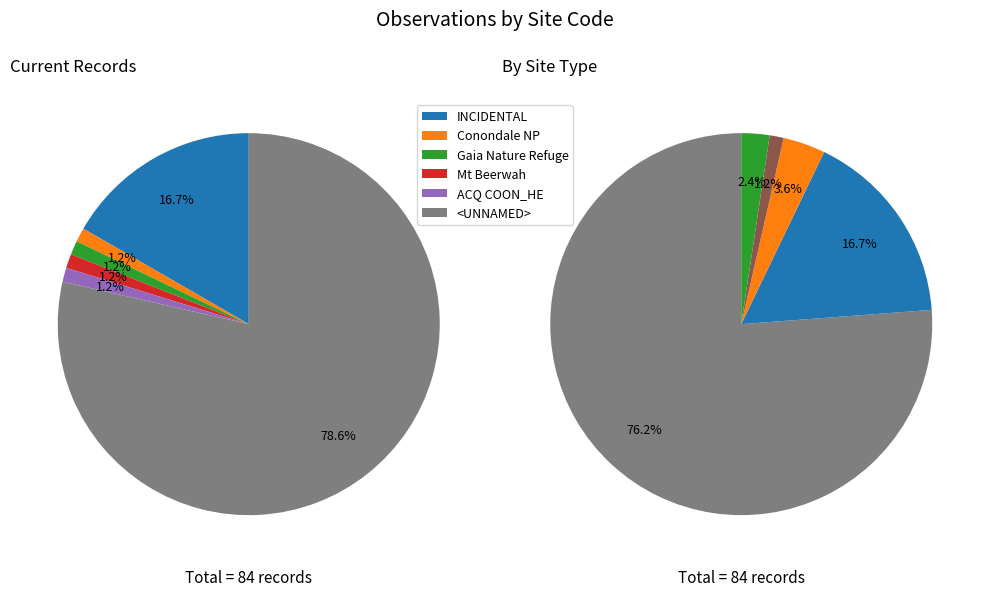

Which slice is the largest?

<UNNAMED>